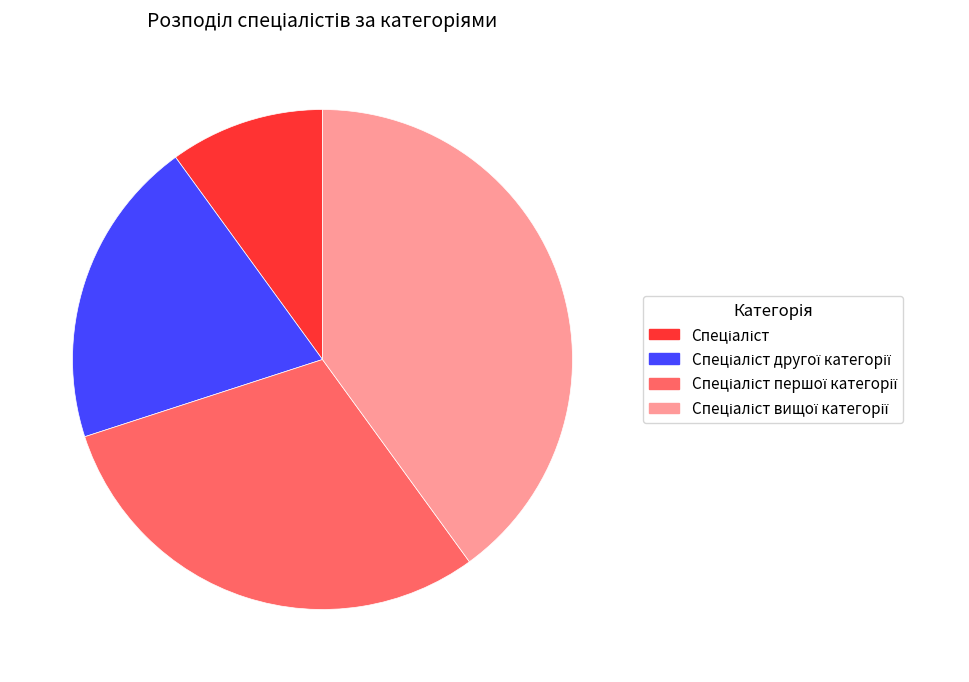

Count the number of slices in the pie.

4